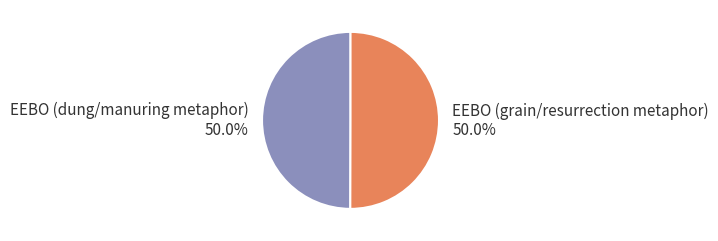

To the nearest percent, what is the average slice percentage?

50%